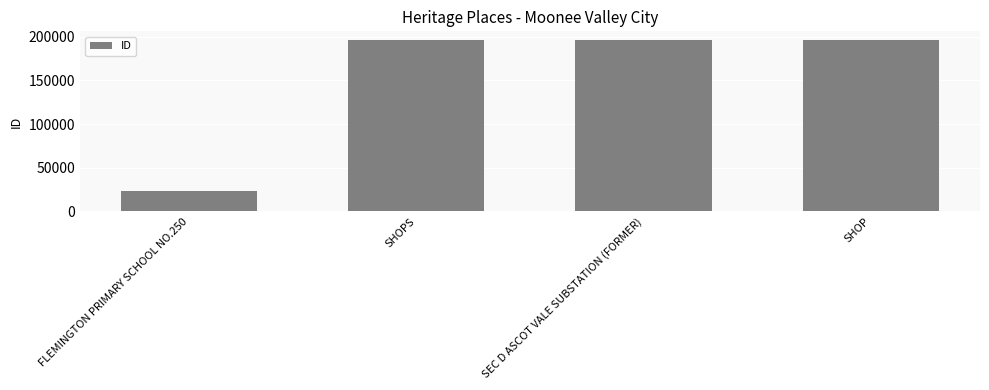

Between SHOP and FLEMINGTON PRIMARY SCHOOL NO.250, which is larger?

SHOP